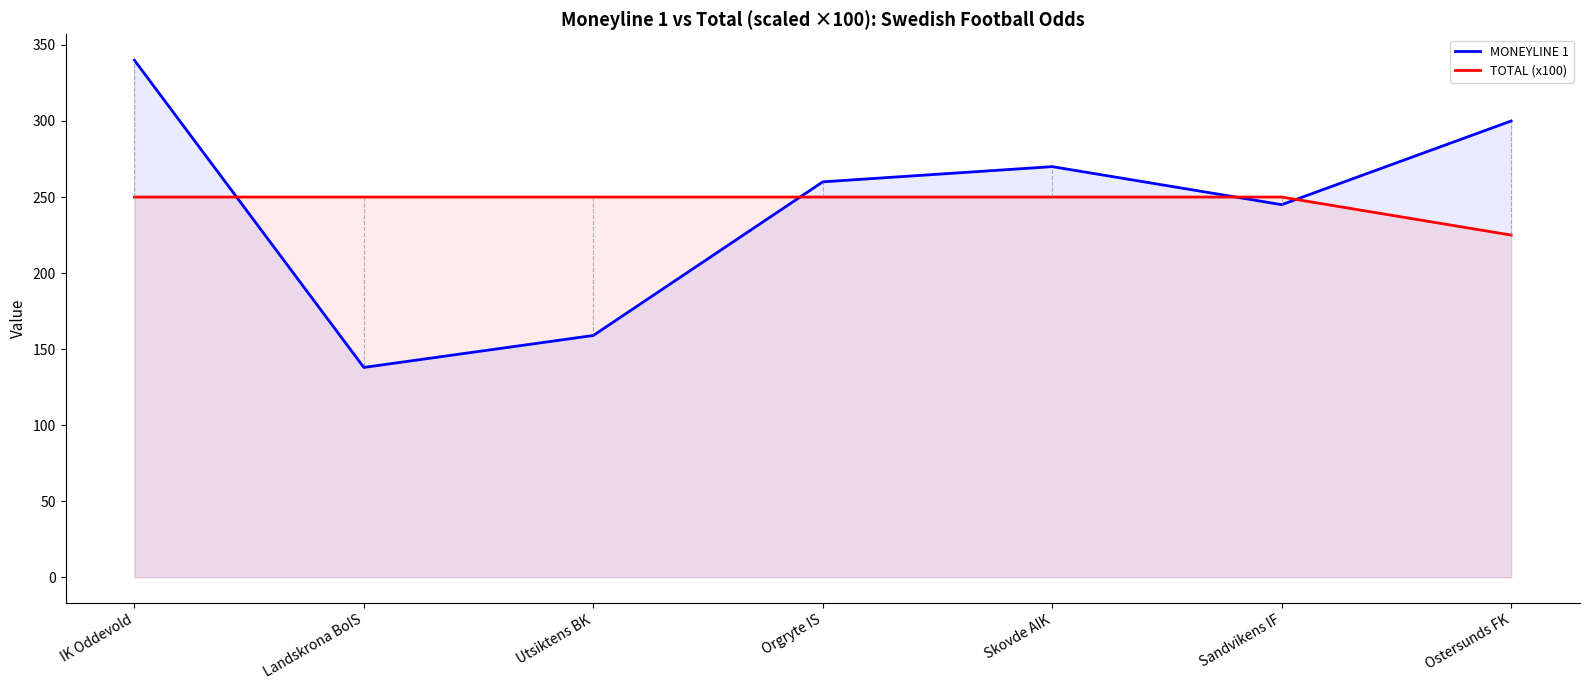

Reading right to left, transcribe all the data shown in this chart.

MONEYLINE 1: Ostersunds FK=300	Sandvikens IF=245	Skovde AIK=270	Orgryte IS=260	Utsiktens BK=159	Landskrona BoIS=138	IK Oddevold=340
TOTAL (x100): Ostersunds FK=225	Sandvikens IF=250	Skovde AIK=250	Orgryte IS=250	Utsiktens BK=250	Landskrona BoIS=250	IK Oddevold=250